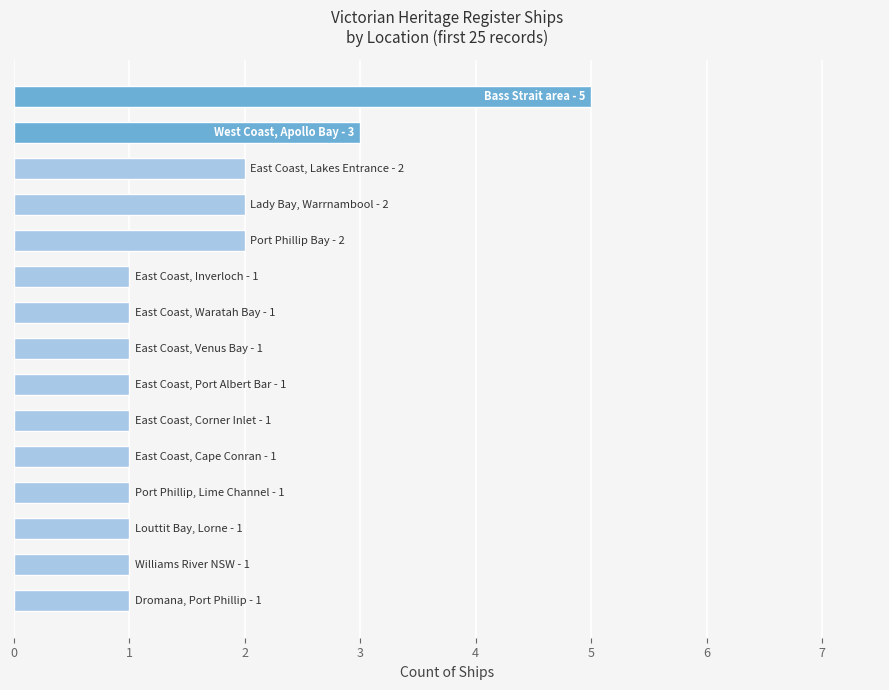

Count the values in the range 1 to 2.

13